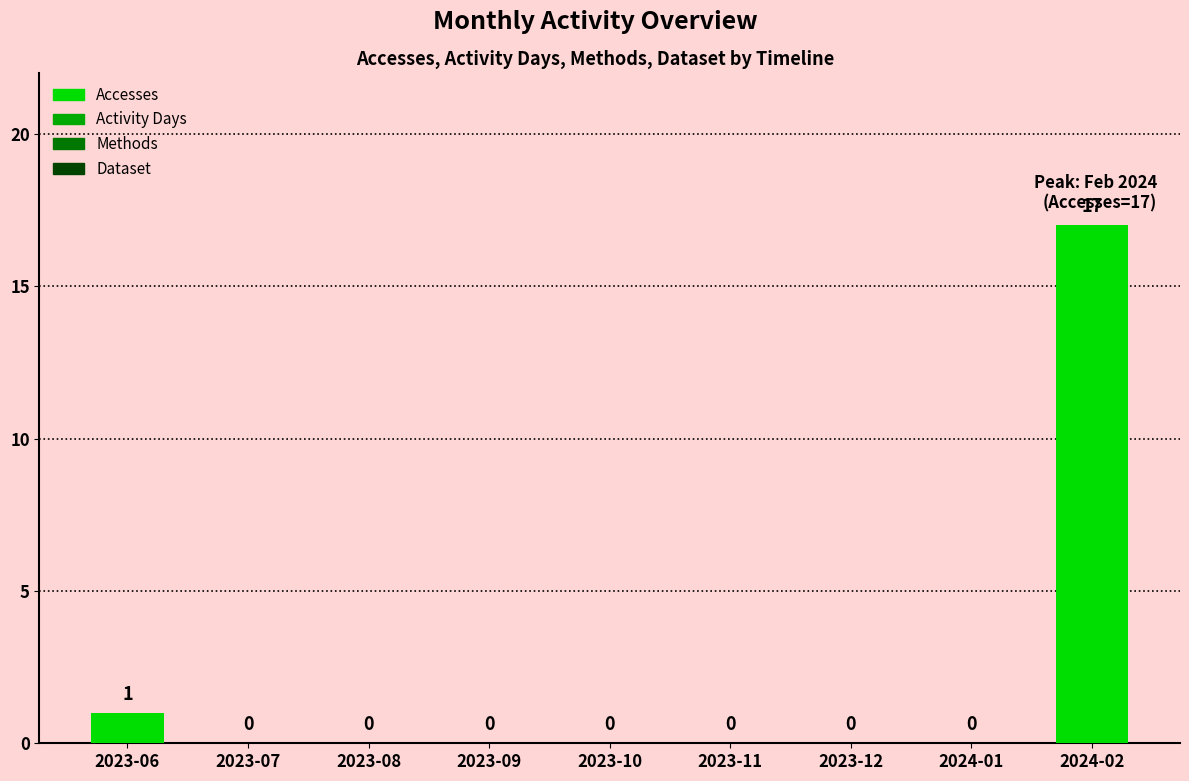

Which category has the highest value across all series?

2024-02